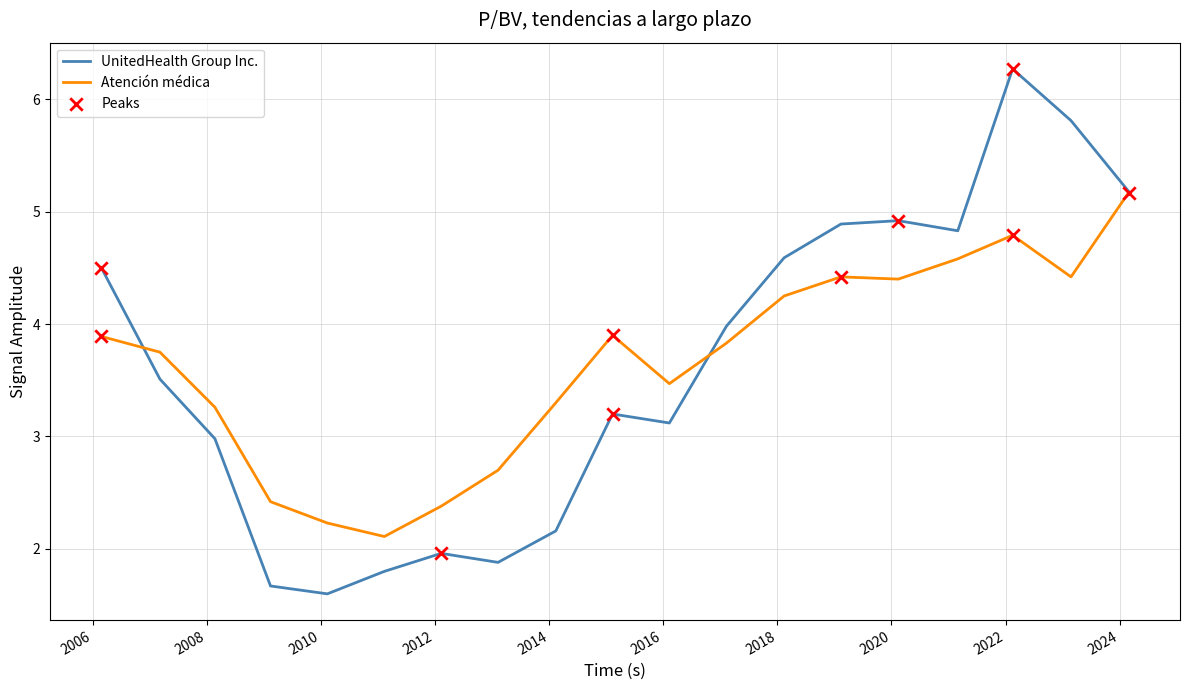

At how many categories does at least one series exceed 2?

19